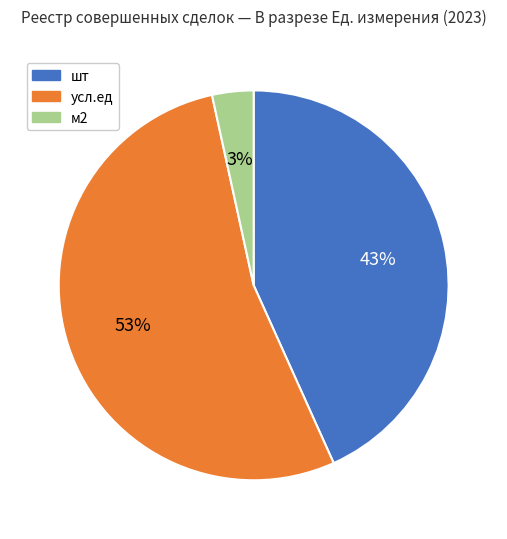

To the nearest percent, what is the average slice percentage?

33%